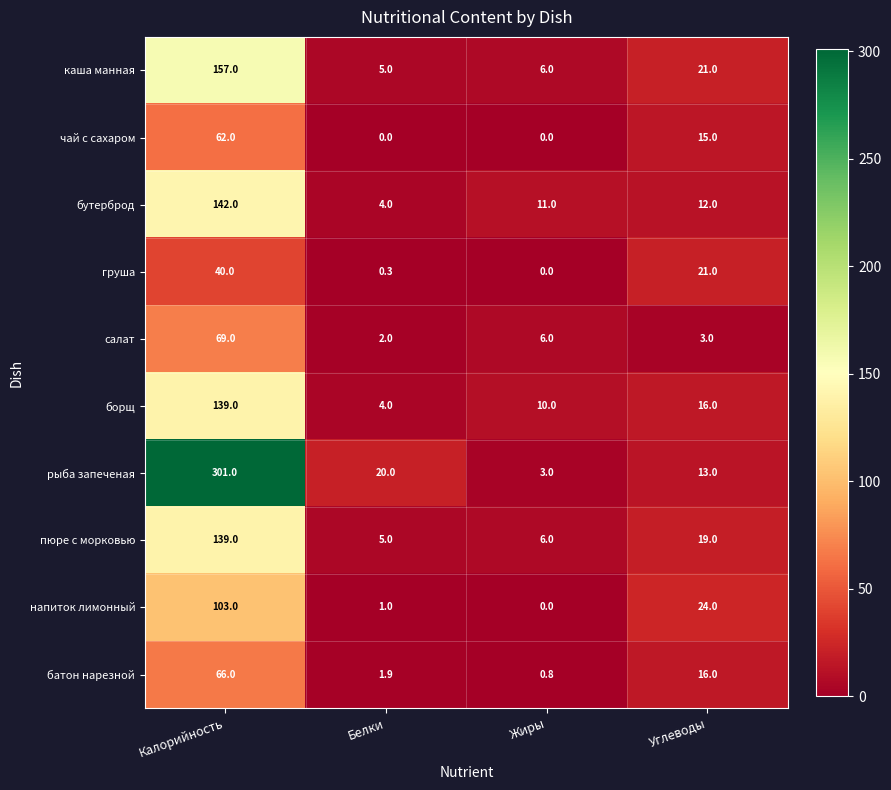

Rank the categories by каша манная value from lowest to highest.

Белки, Жиры, Углеводы, Калорийность